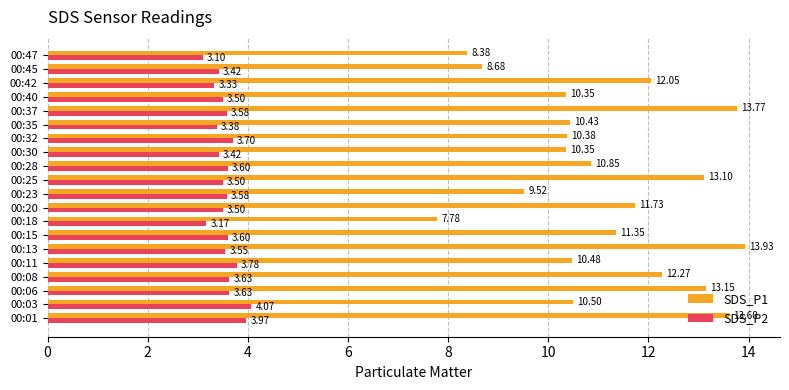

At which label does SDS_P1 reach its peak?

00:13